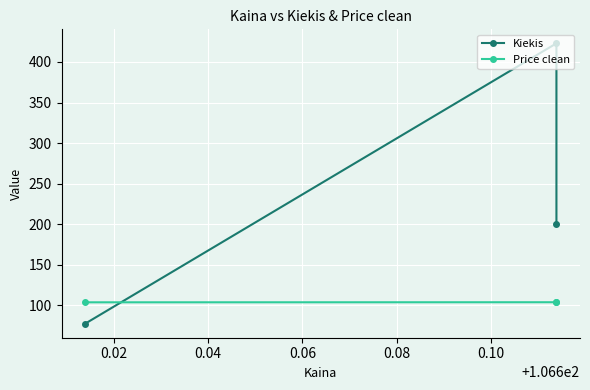

Is the value of Kiekis at 0.04 greater than the value of Price clean at 0.00?

No